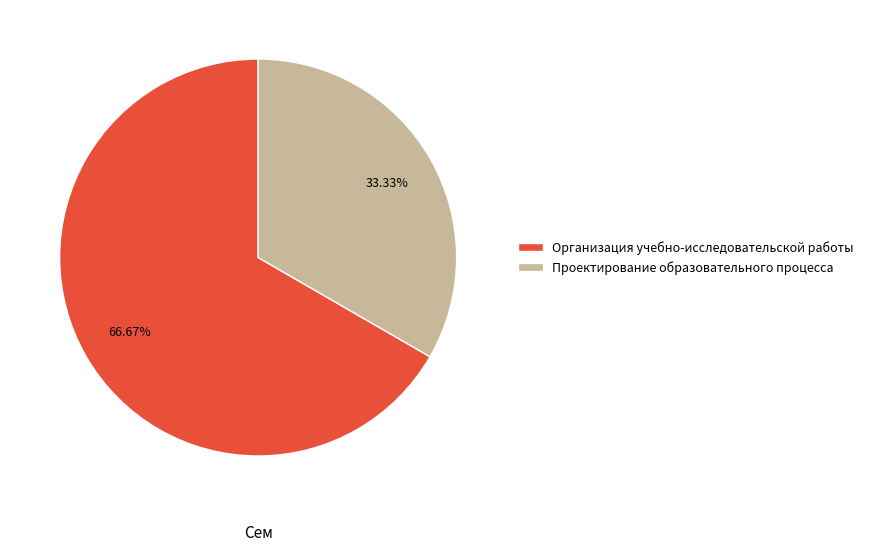

What is the largest slice in the pie chart?

Организация учебно-исследовательской работы